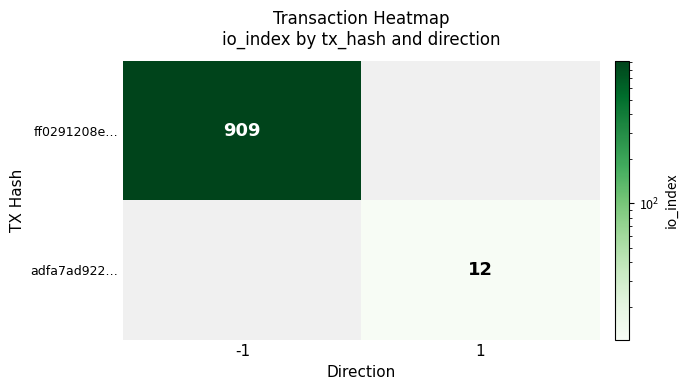

Which has a higher value, 1 or -1?

-1